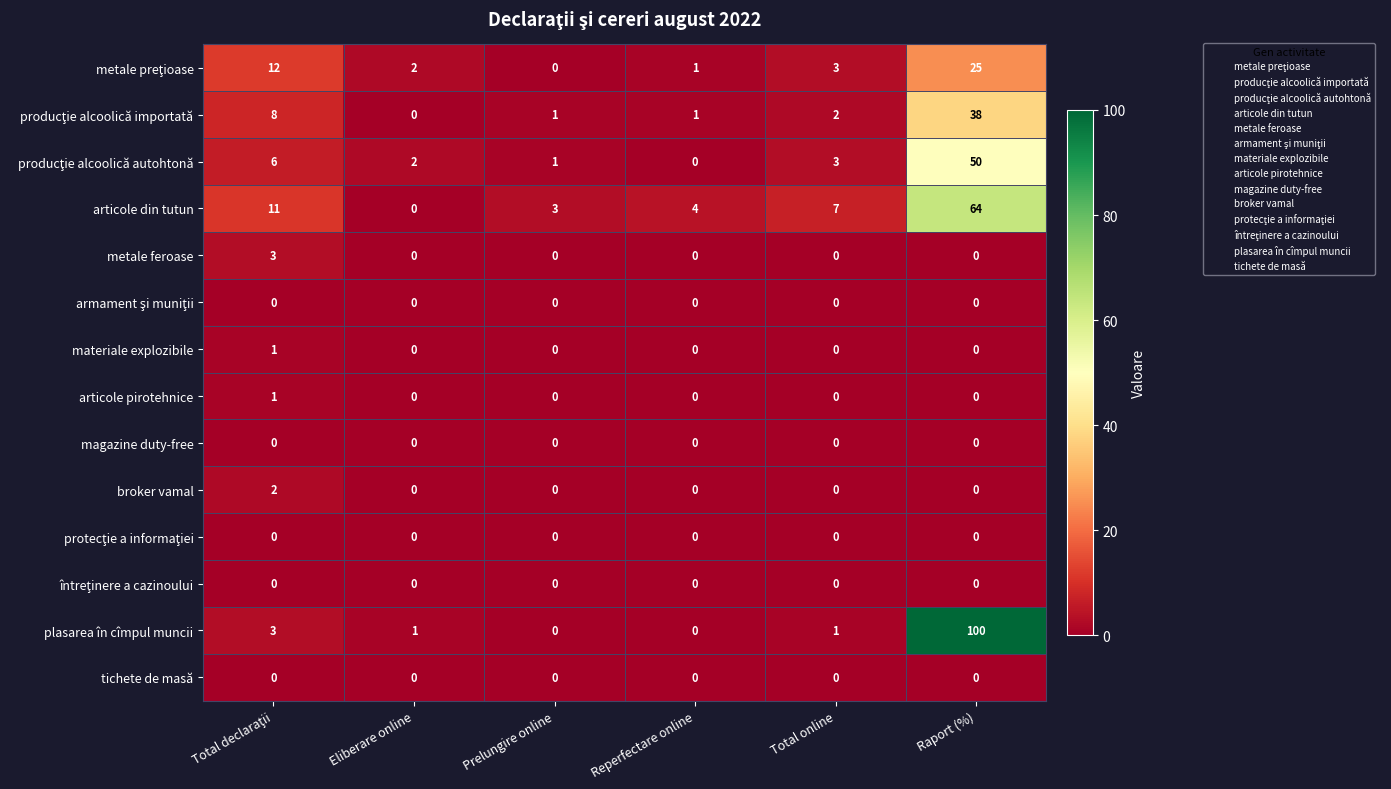

What is the difference between the highest and lowest values at Reperfectare online?

4